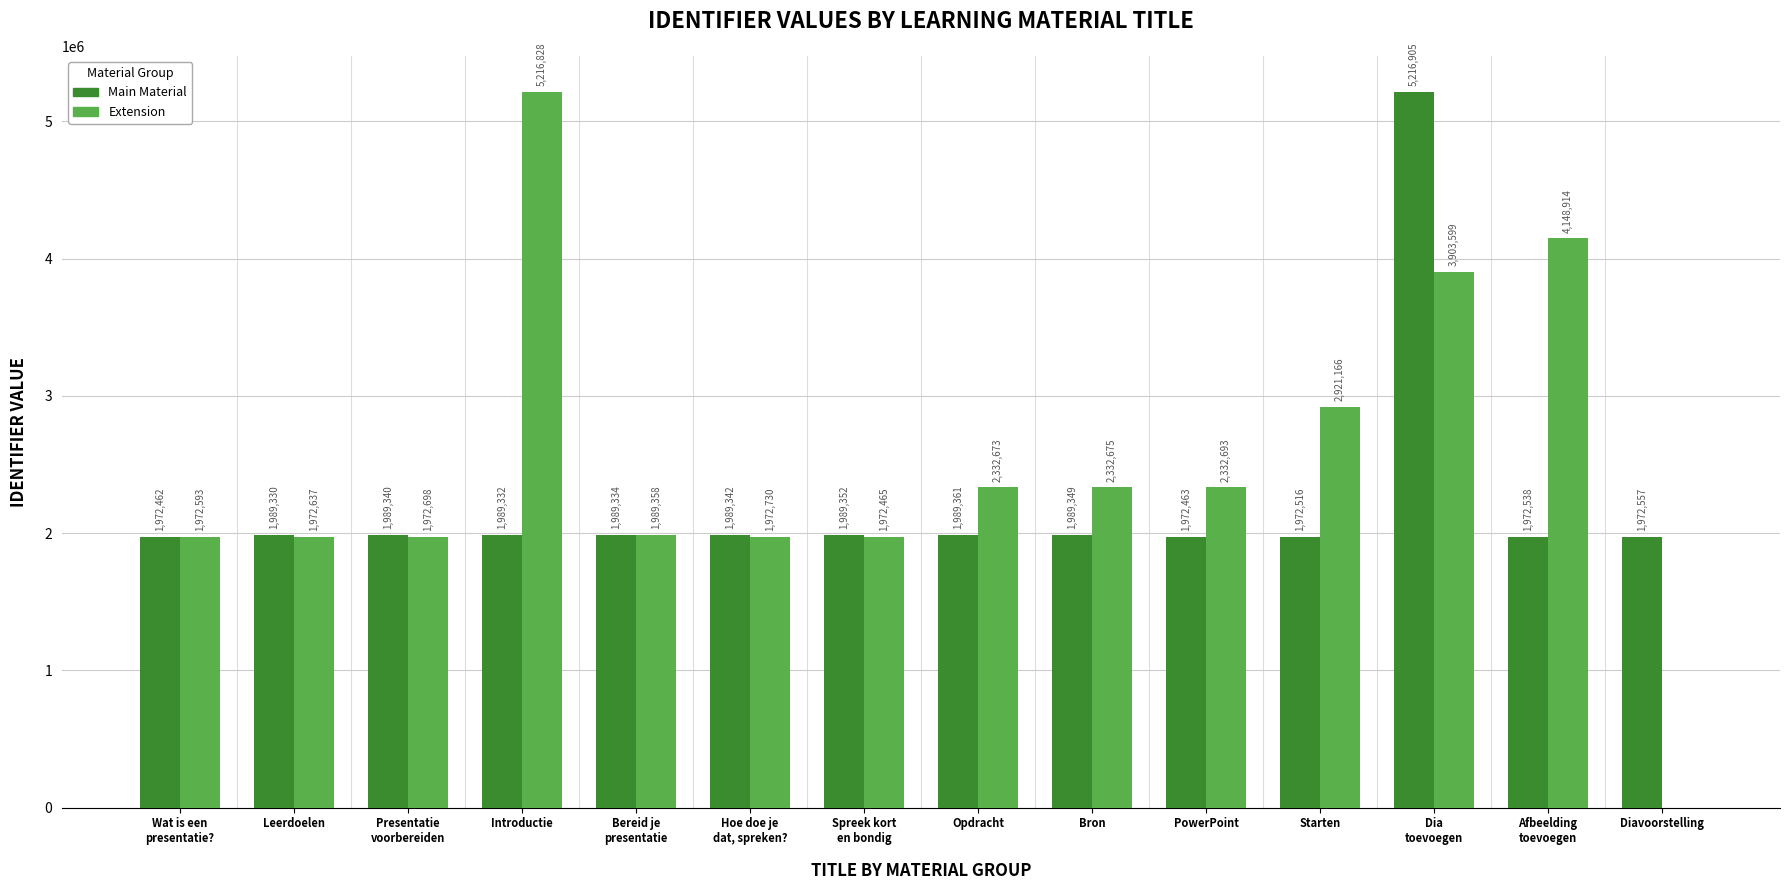

Reading right to left, extract all data points from this chart.

Main Material: Diavoorstelling=1972557	Afbeelding
toevoegen=1972538	Dia
toevoegen=5216905	Starten=1972516	PowerPoint=1972463	Bron=1989349	Opdracht=1989361	Spreek kort
en bondig=1989352	Hoe doe je
dat, spreken?=1989342	Bereid je
presentatie=1989334	Introductie=1989332	Presentatie
voorbereiden=1989340	Leerdoelen=1989330	Wat is een
presentatie?=1972462
Extension: Diavoorstelling=0	Afbeelding
toevoegen=4148914	Dia
toevoegen=3903599	Starten=2921166	PowerPoint=2332693	Bron=2332675	Opdracht=2332673	Spreek kort
en bondig=1972465	Hoe doe je
dat, spreken?=1972730	Bereid je
presentatie=1989358	Introductie=5216828	Presentatie
voorbereiden=1972698	Leerdoelen=1972637	Wat is een
presentatie?=1972593